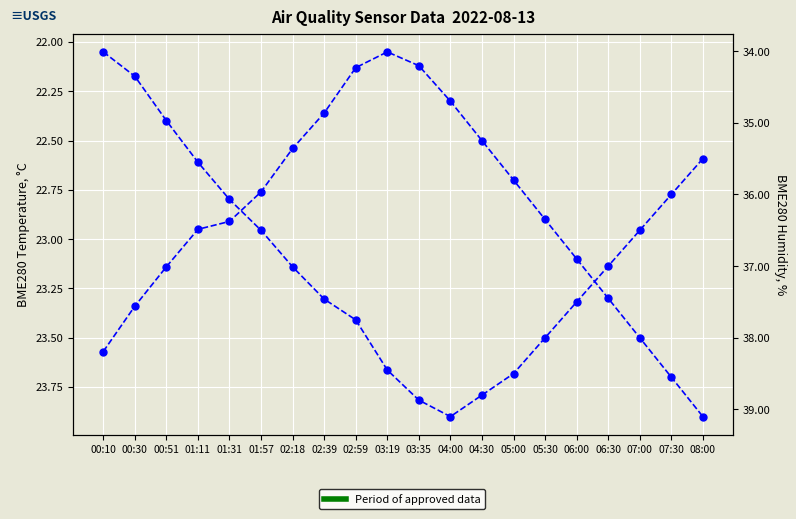

At how many categories does at least one series exceed 28?

20